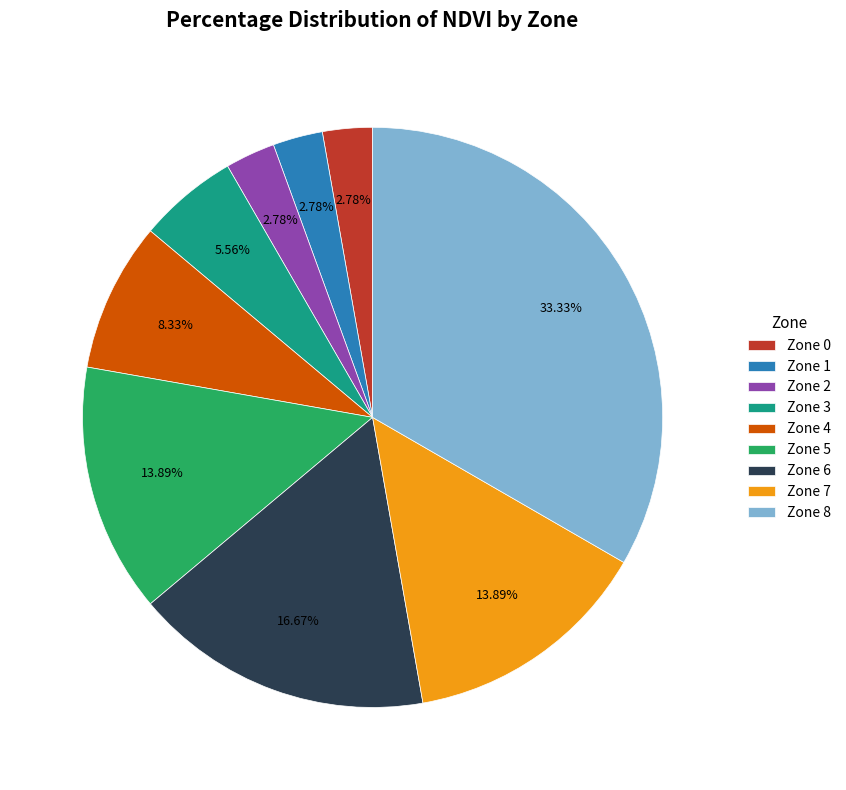

Is there any slice that represents more than half of the pie?

No